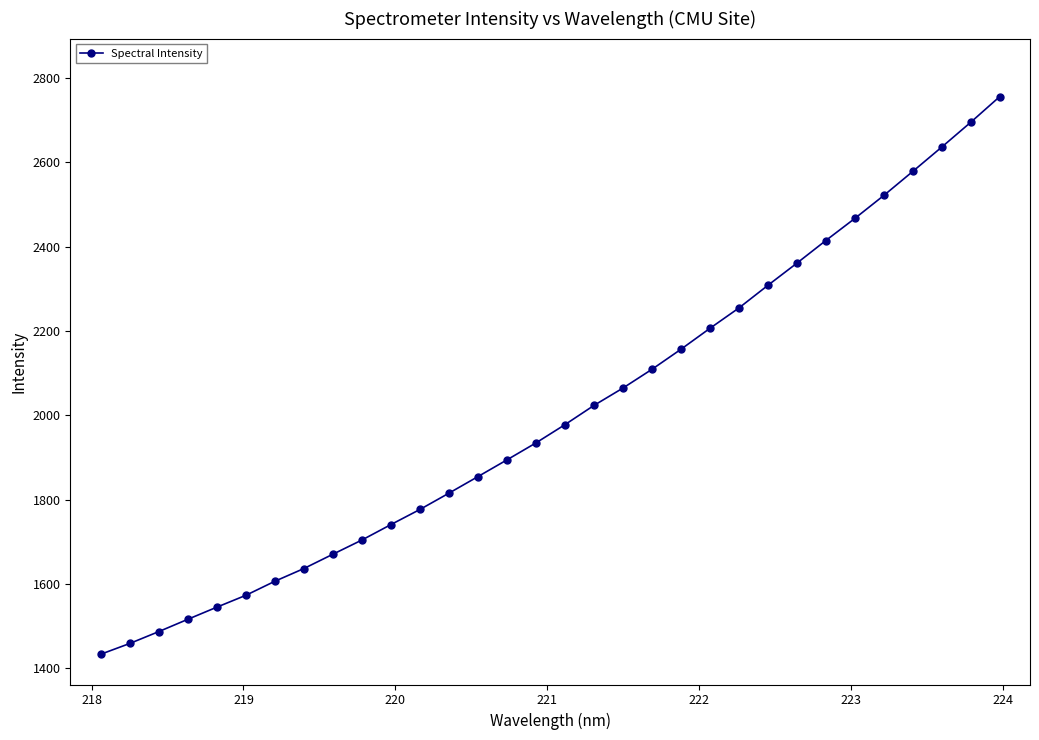

What is the difference between the maximum and minimum values?

1322.2